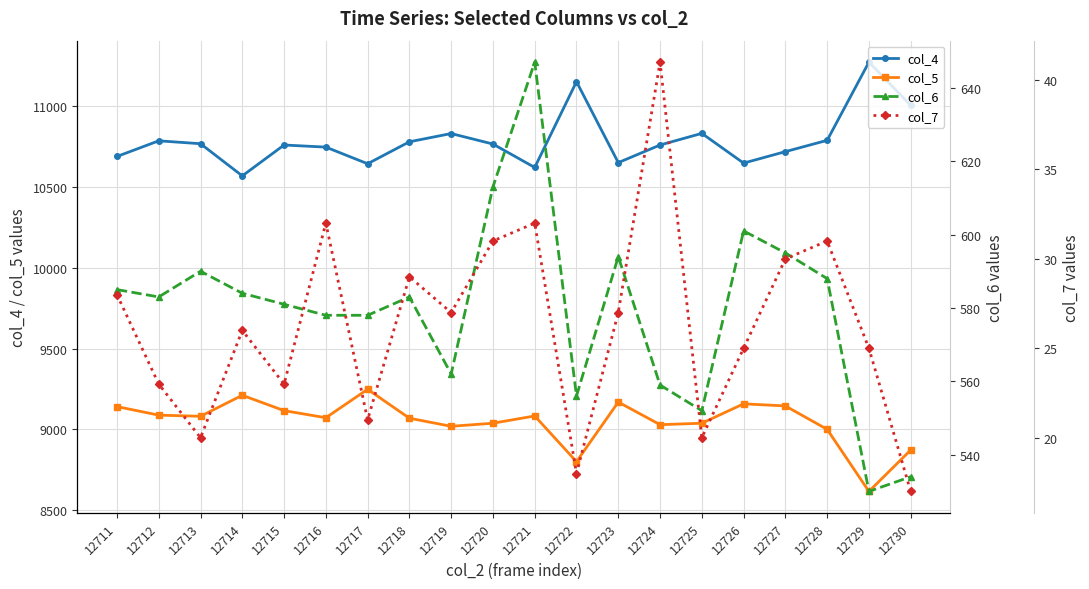

At which category is the sum across all series the highest?

12722